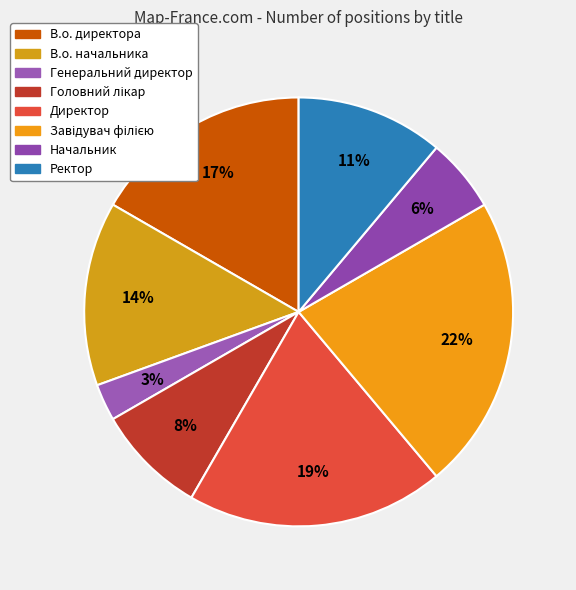

How many slices are in this pie chart?

8